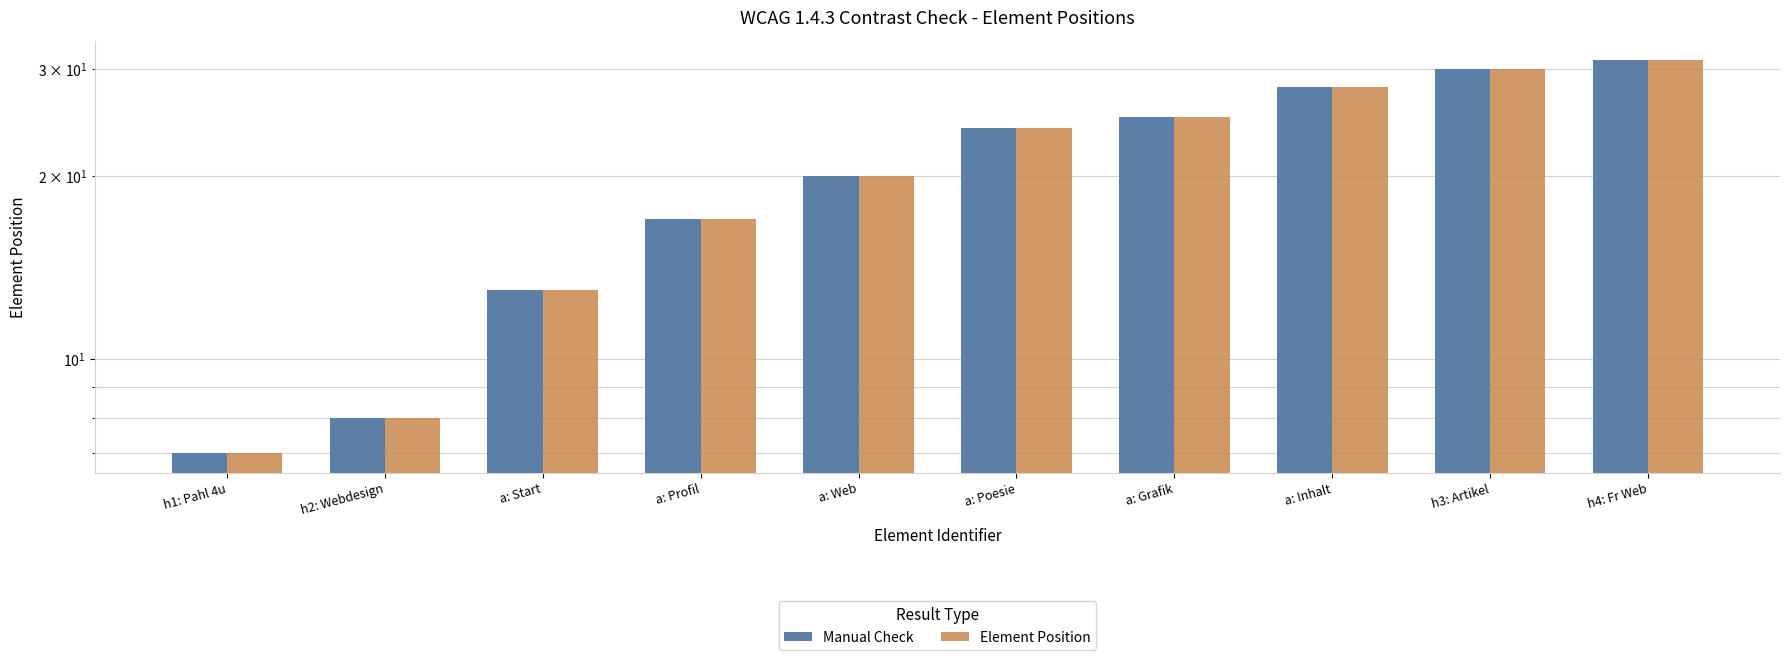

What is the greatest value displayed?

31